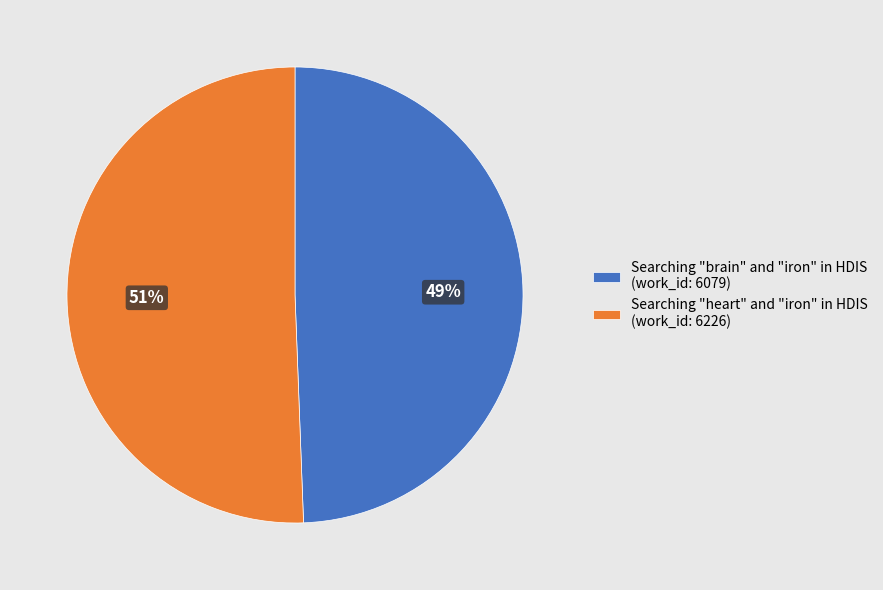

To the nearest percent, what percentage of the pie is Searching "heart" and "iron" in HDIS (work_id: 6226)?

51%